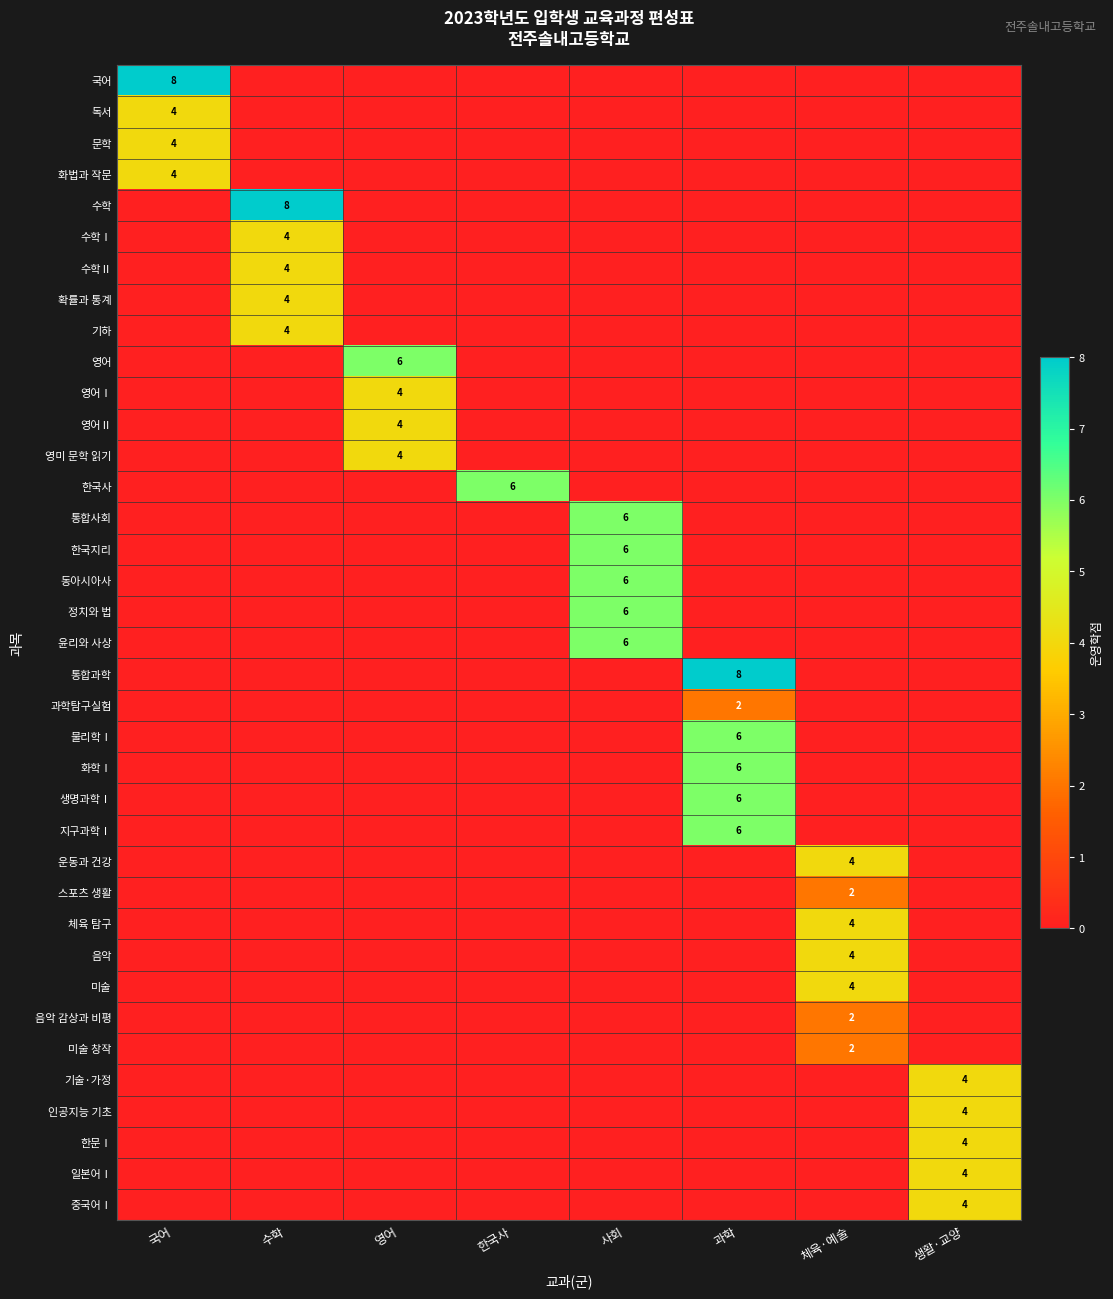

True or false: 동아시아사 has a value of 3 at 사회.

False